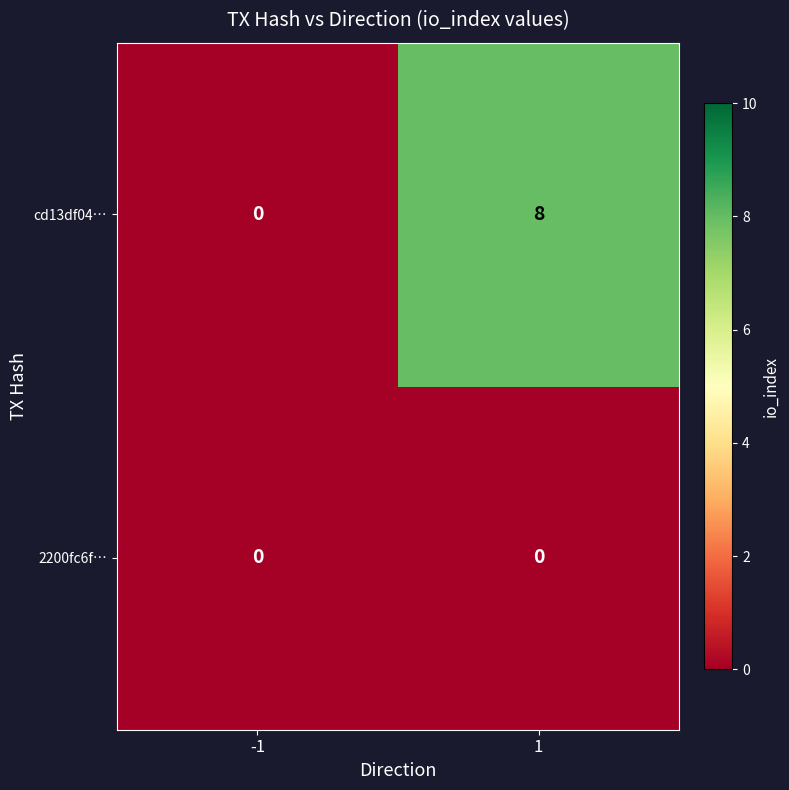

Rank the series by their maximum value, from highest to lowest.

cd13df04…, 2200fc6f…